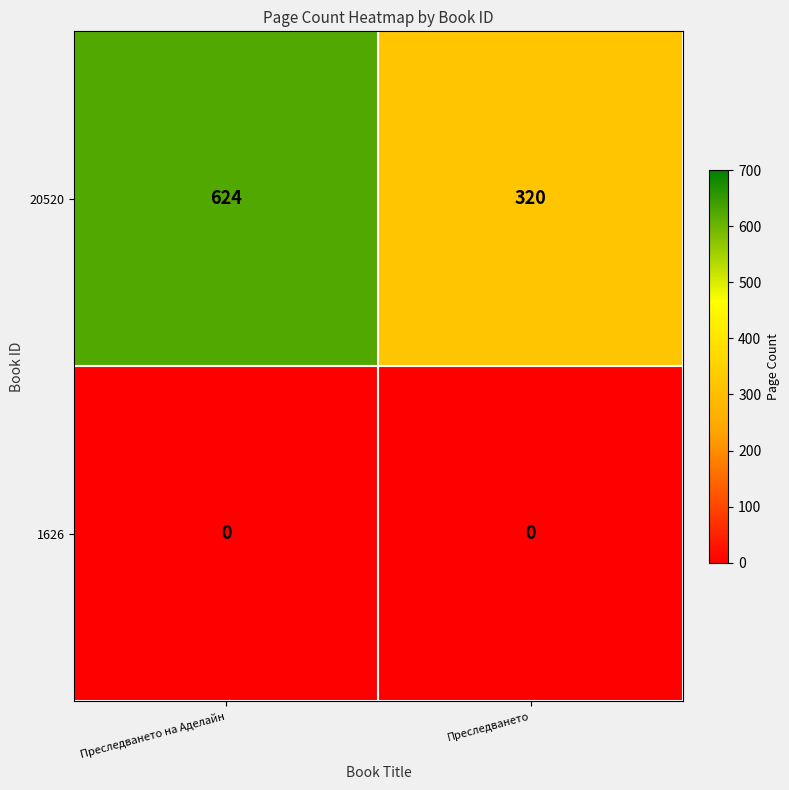

Reading left to right, transcribe all the data shown in this chart.

20520: 624	320
1626: 0	0